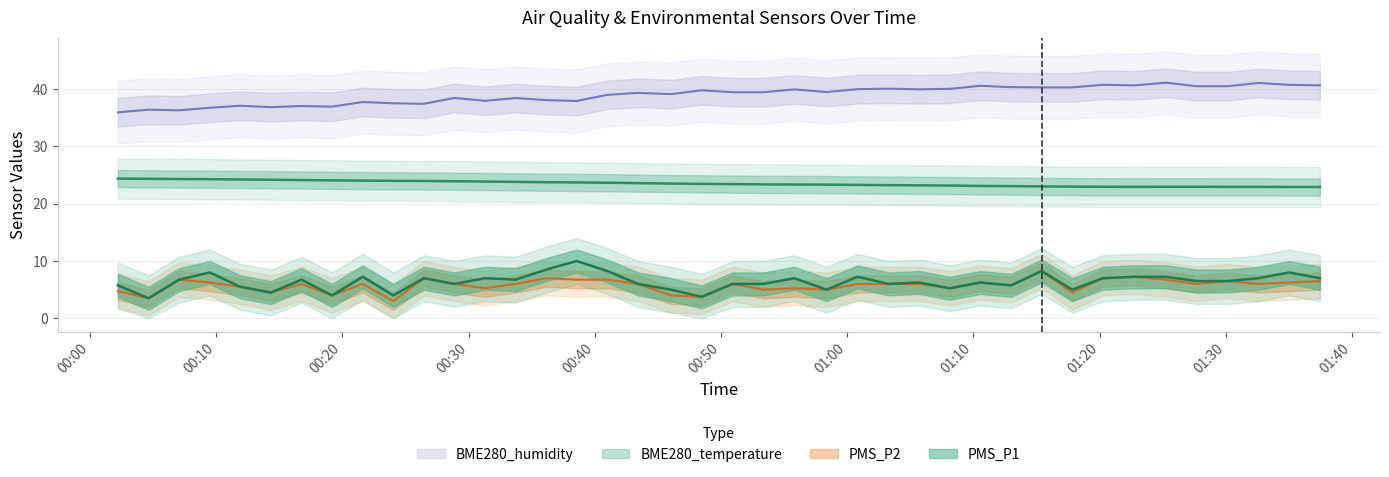

What is the sum of all PMS_P2 values?

230.2